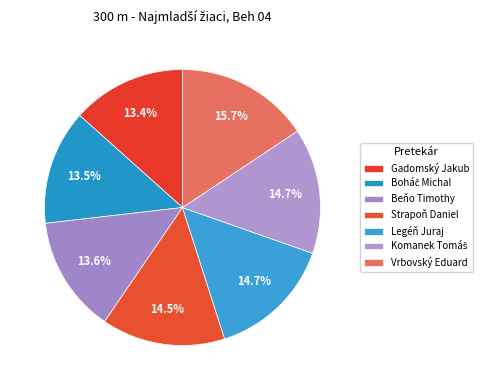

Between Strapoň Daniel and Legéň Juraj, which is larger?

Legéň Juraj